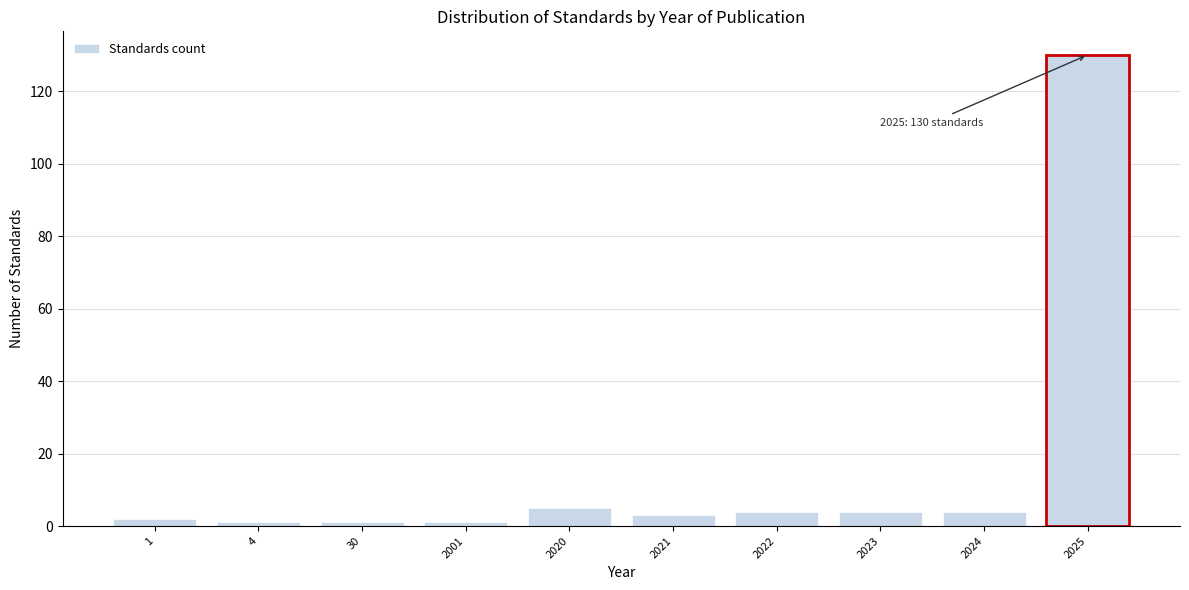

Reading right to left, list all the values displayed in this chart.

130	4	4	4	3	5	1	1	1	2